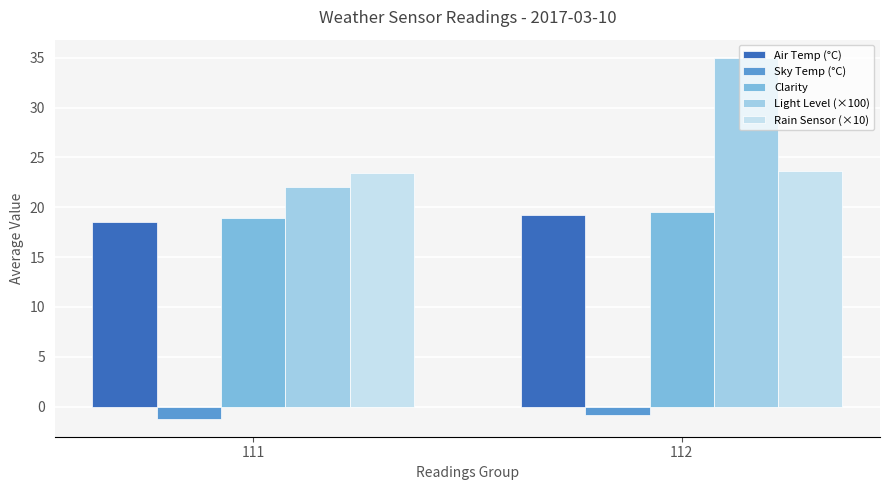

Which series has the largest total across all categories?

Light Level (×100)